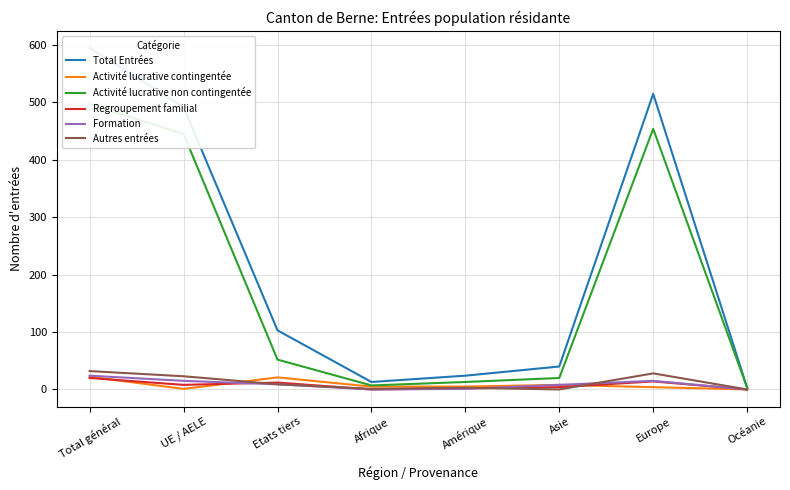

What is the difference between the maximum and second lowest values in the Regroupement familial series?

20